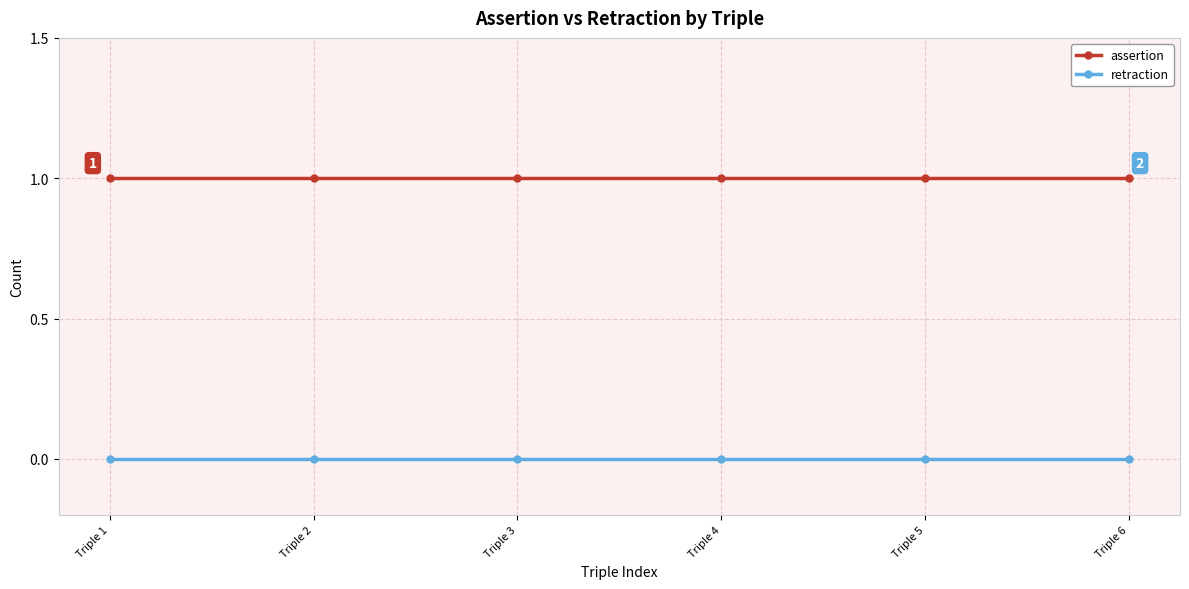

True or false: retraction and assertion cross at least once.

False